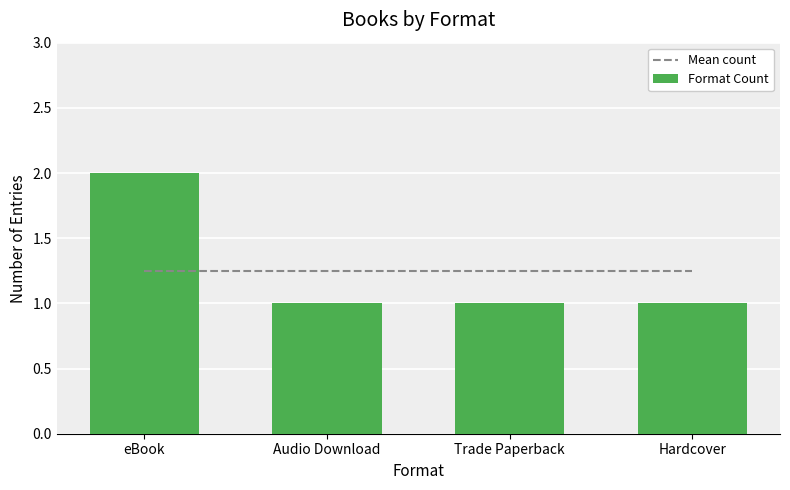

What is the lowest value of the Mean count series?

1.2